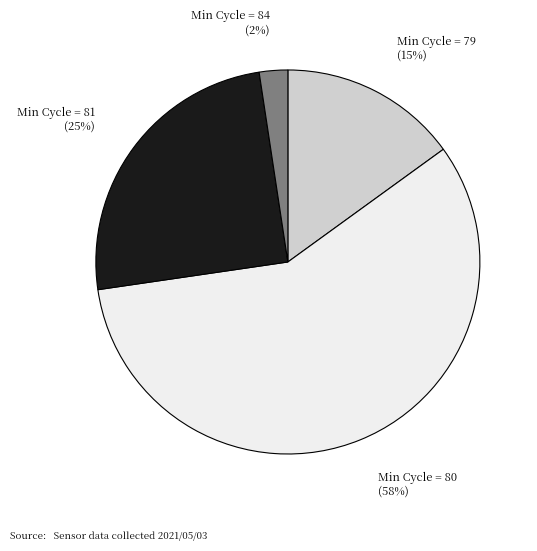

Is it true that Min Cycle = 81 is 25% of the pie?

True